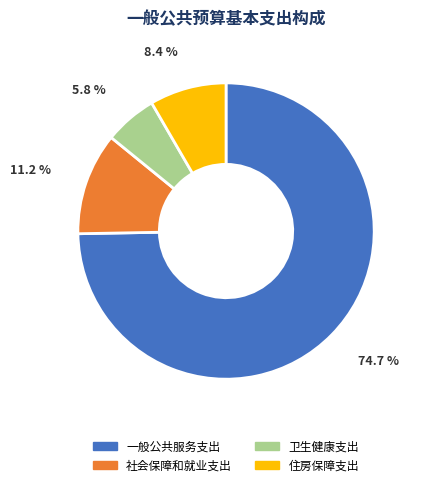

Is it true that 一般公共服务支出 is 67% of the pie?

False